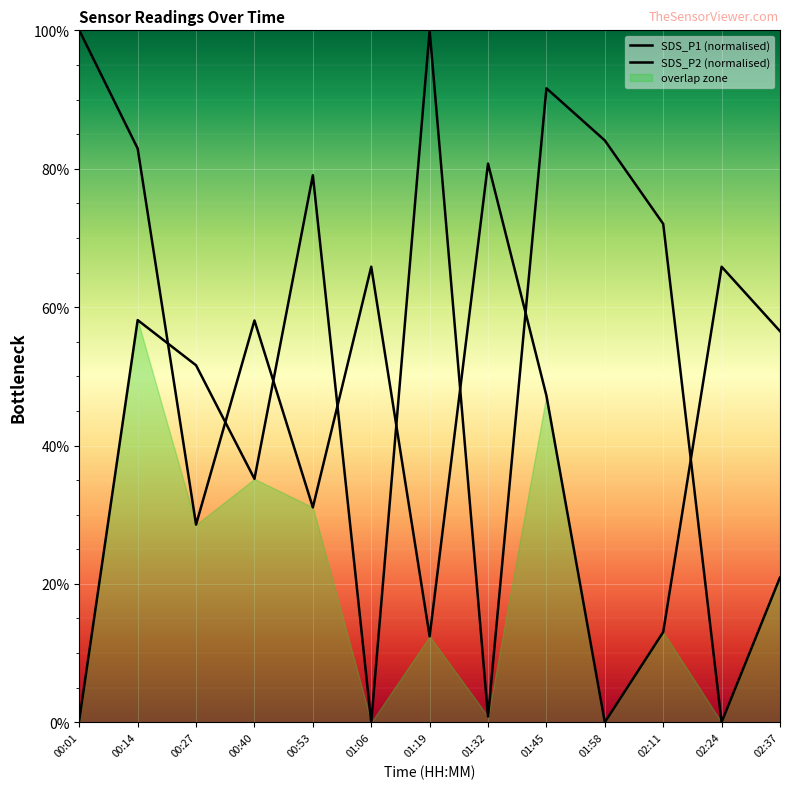

Between which two adjacent categories do SDS_P1 (normalised) and SDS_P2 (normalised) first intersect?

00:14 and 00:27